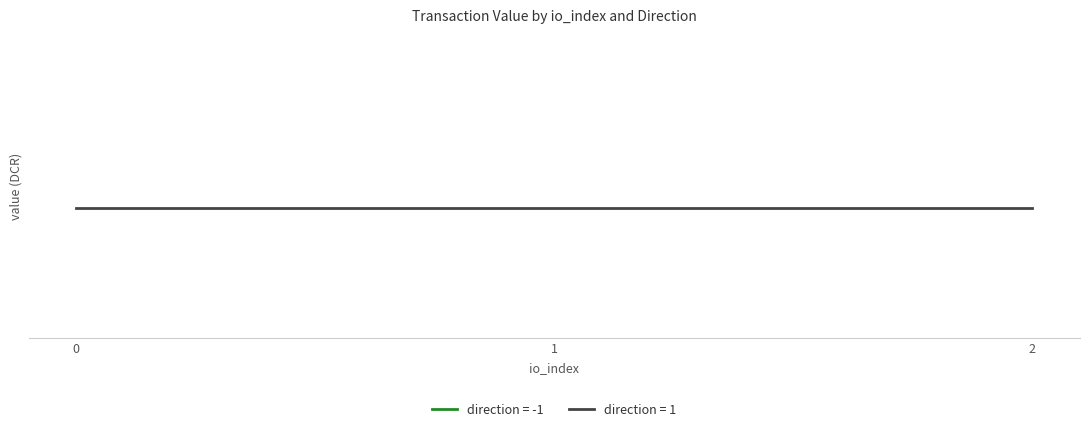

True or false: io_index and value cross at least once.

False